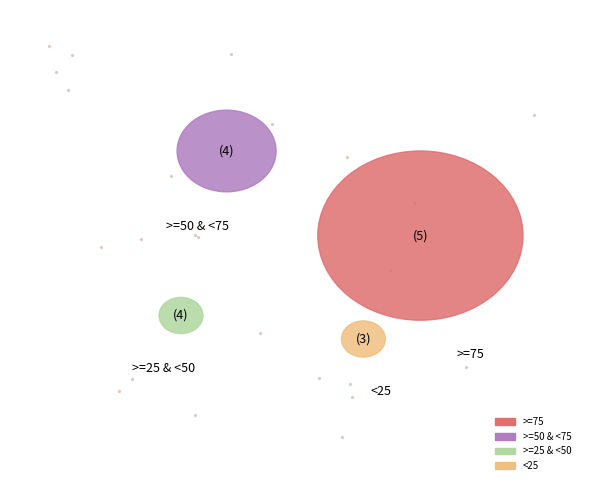

Does any single category account for the majority?

No